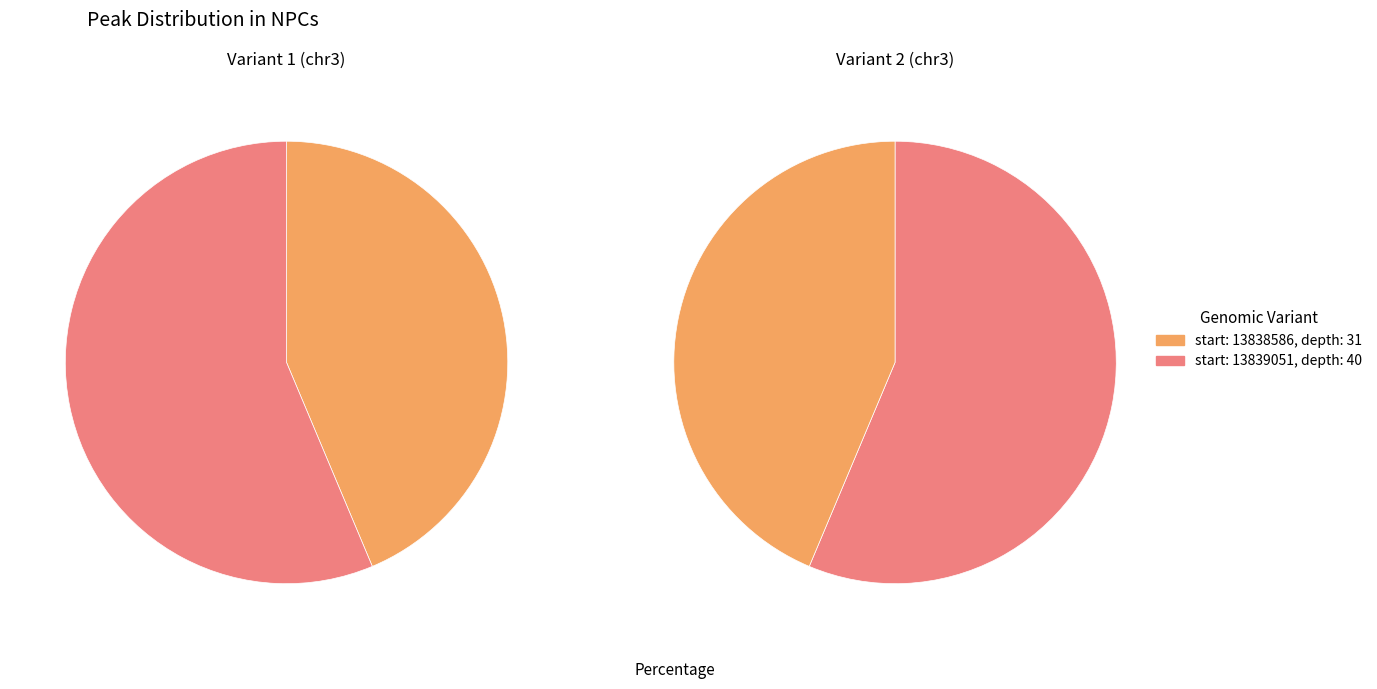

What percentage do 13838586 and 13839051 together represent?

100.0%